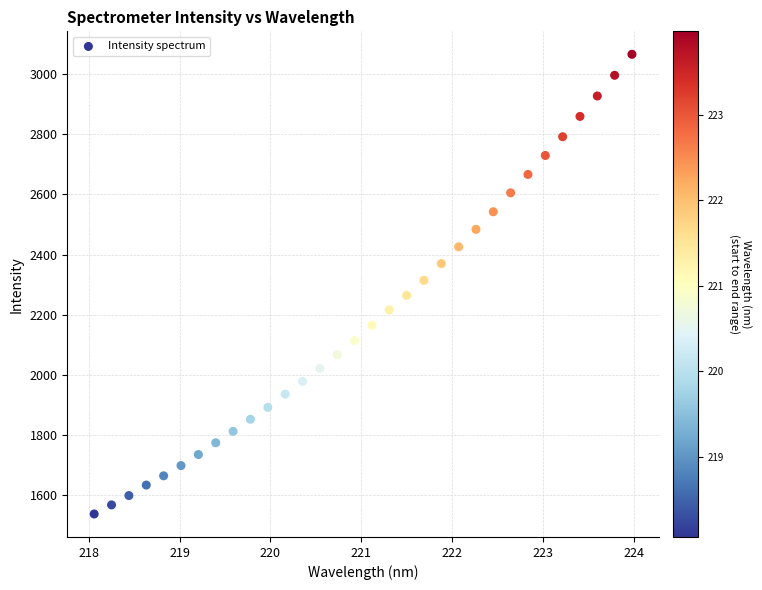

What is the range of Y values (max minus min)?

1528.9